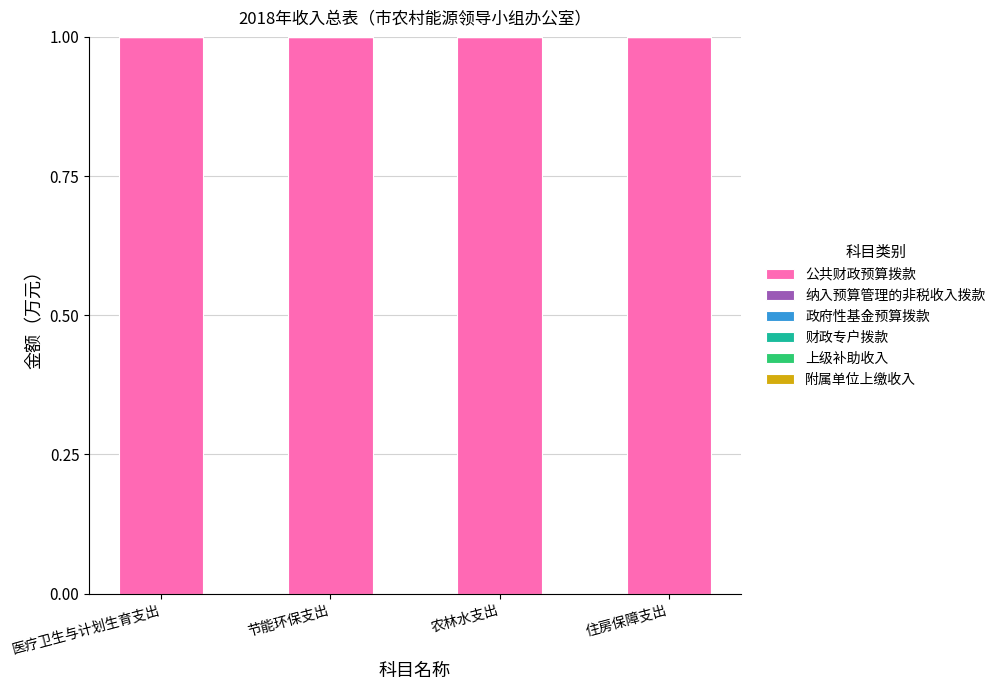

What is the total value across all series at 医疗卫生与计划生育支出?

1